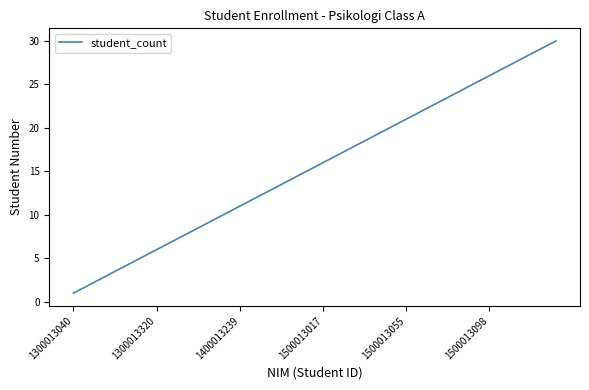

What is the maximum value shown in the chart?

30